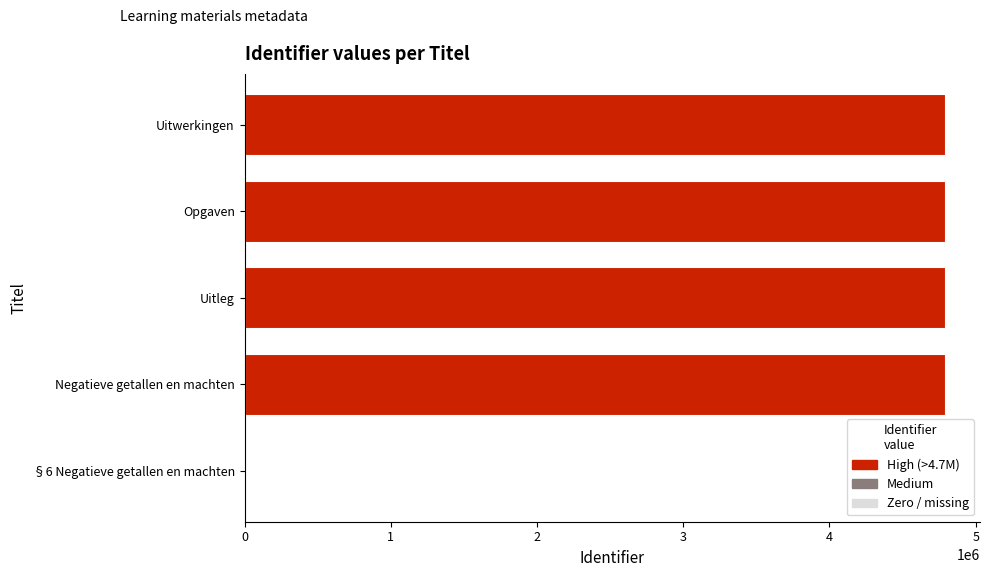

What is the approximate value at Opgaven?

4789842